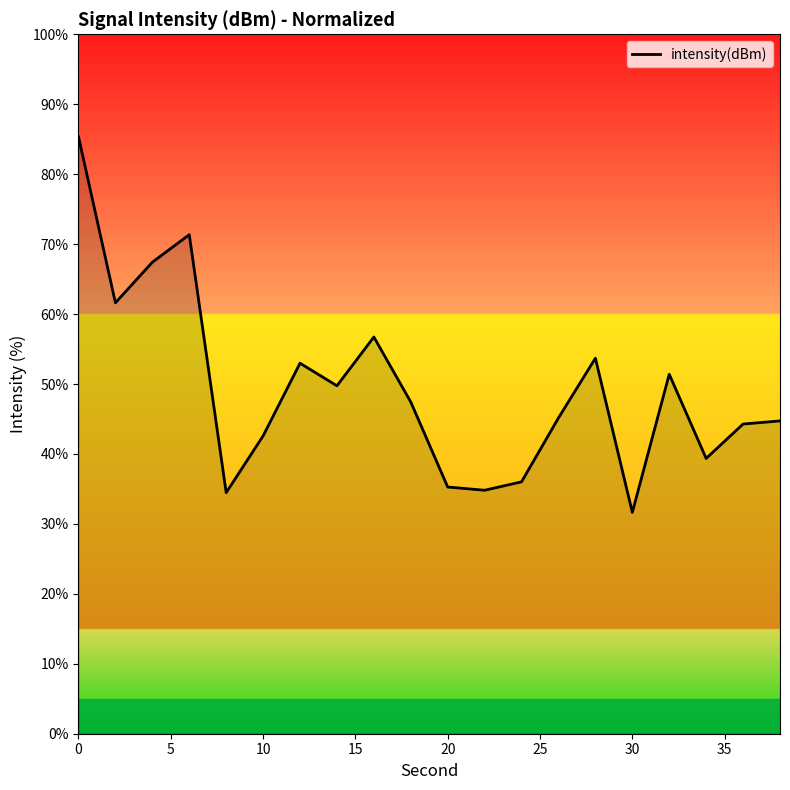

How many values are below 47?

10